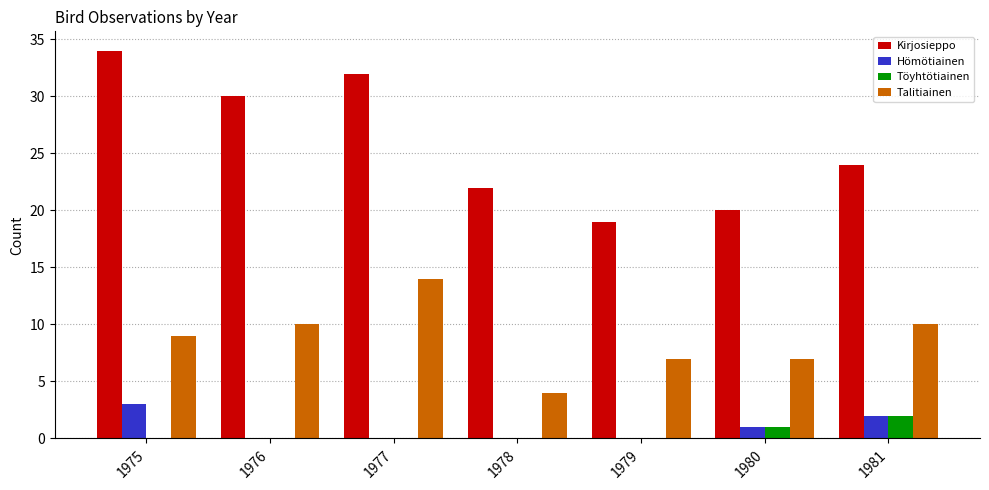

Reading right to left, what are all the values shown in this chart?

Kirjosieppo: 1981=24	1980=20	1979=19	1978=22	1977=32	1976=30	1975=34
Hömötiainen: 1981=2	1980=1	1979=0	1978=0	1977=0	1976=0	1975=3
Töyhtötiainen: 1981=2	1980=1	1979=0	1978=0	1977=0	1976=0	1975=0
Talitiainen: 1981=10	1980=7	1979=7	1978=4	1977=14	1976=10	1975=9